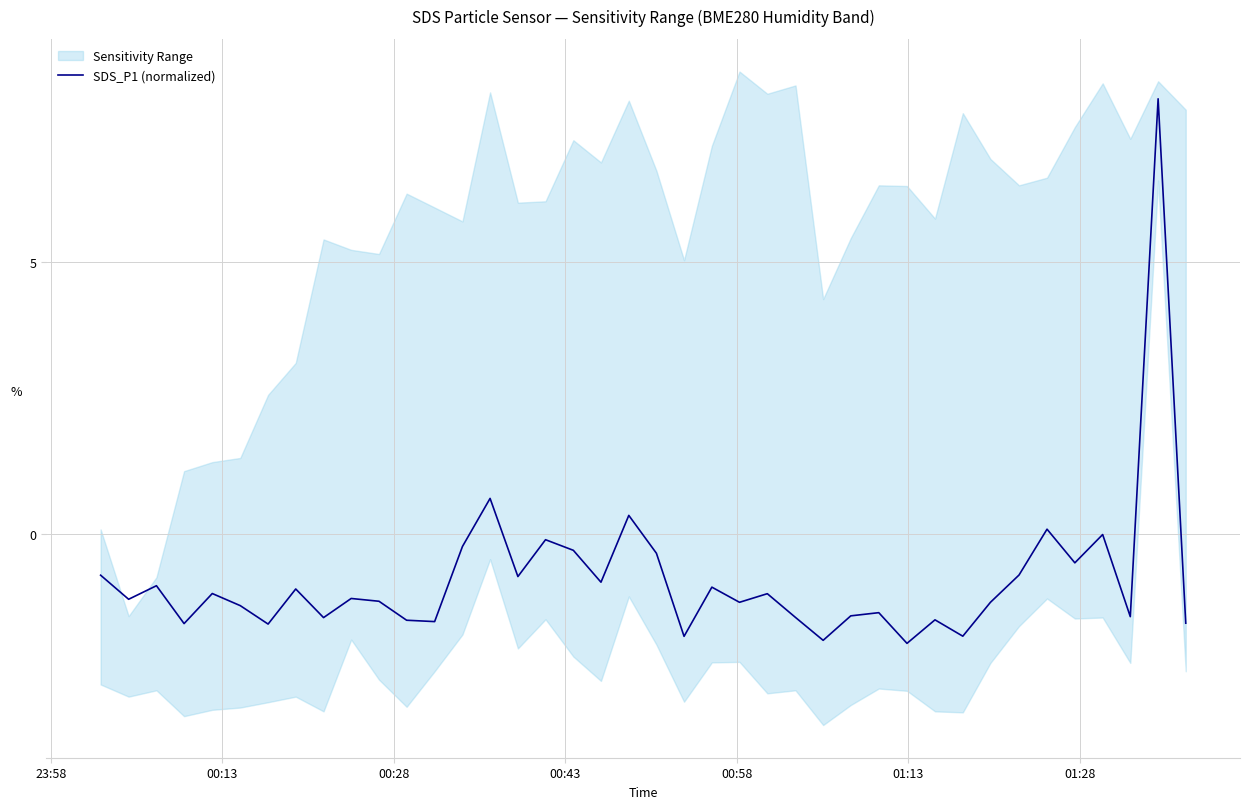

What is the highest value of the SDS_P1 (normalized) series?

8.0